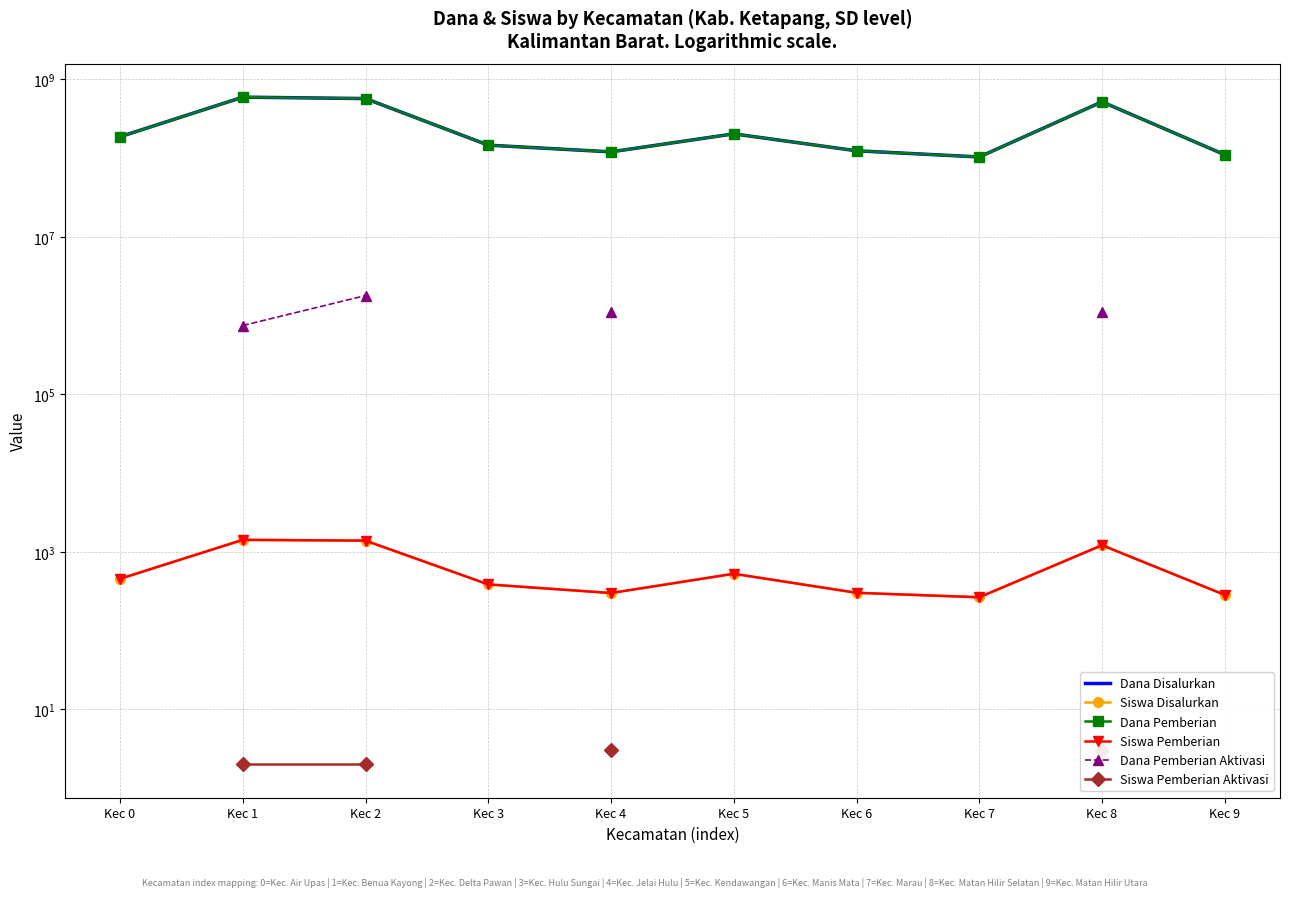

How many distinct data groups are displayed?

6